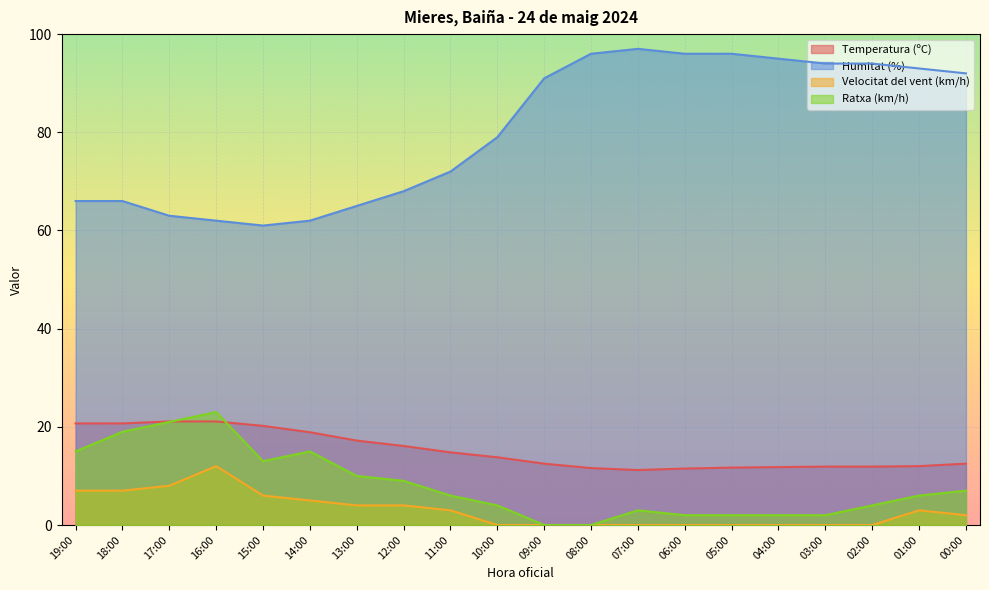

At how many categories does at least one series exceed 38?

20